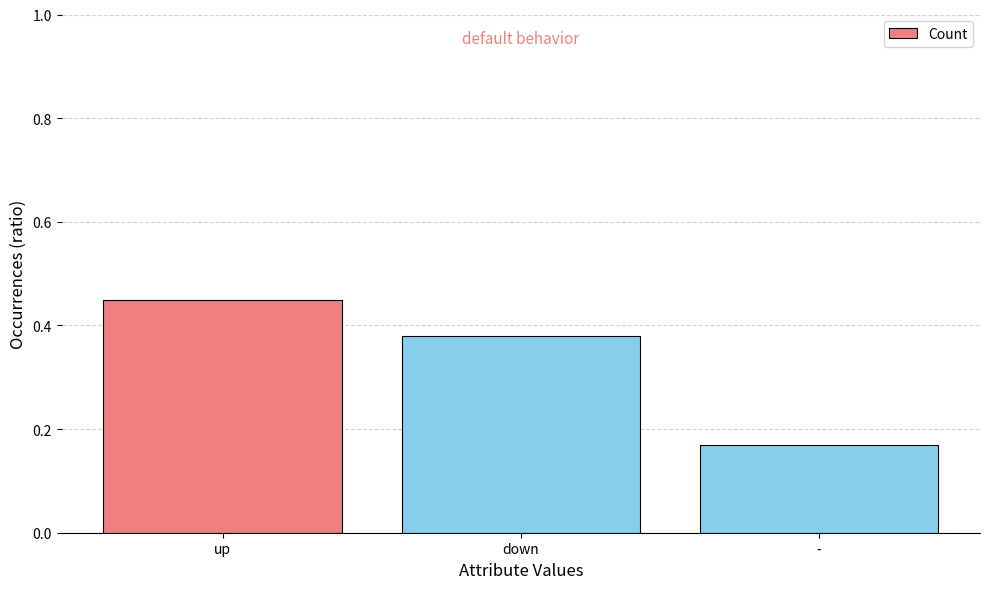

What is the sum of the values at up and down?

0.8